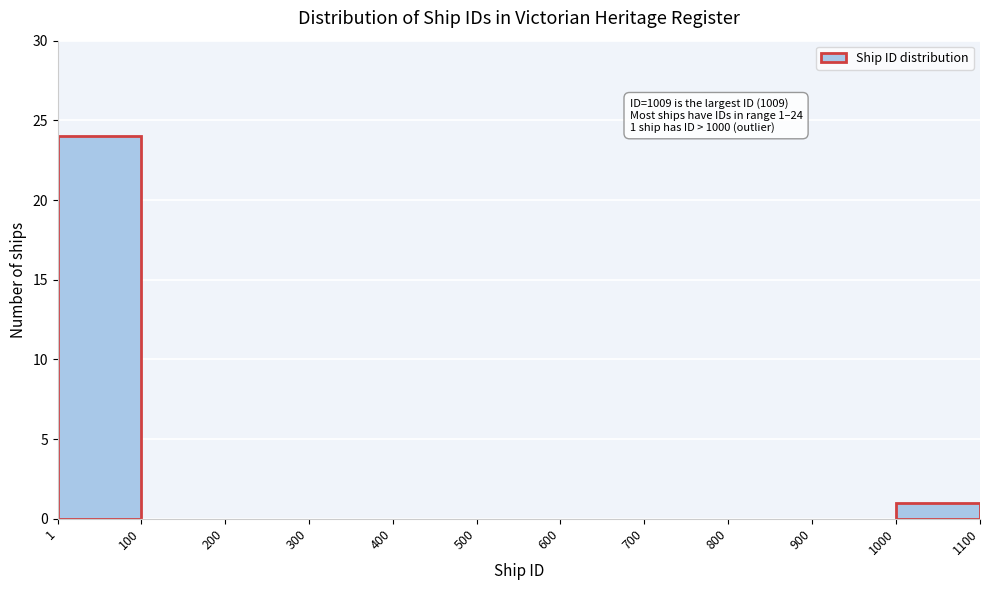

Over which range of the x-axis is the bar tallest?

1 to 100